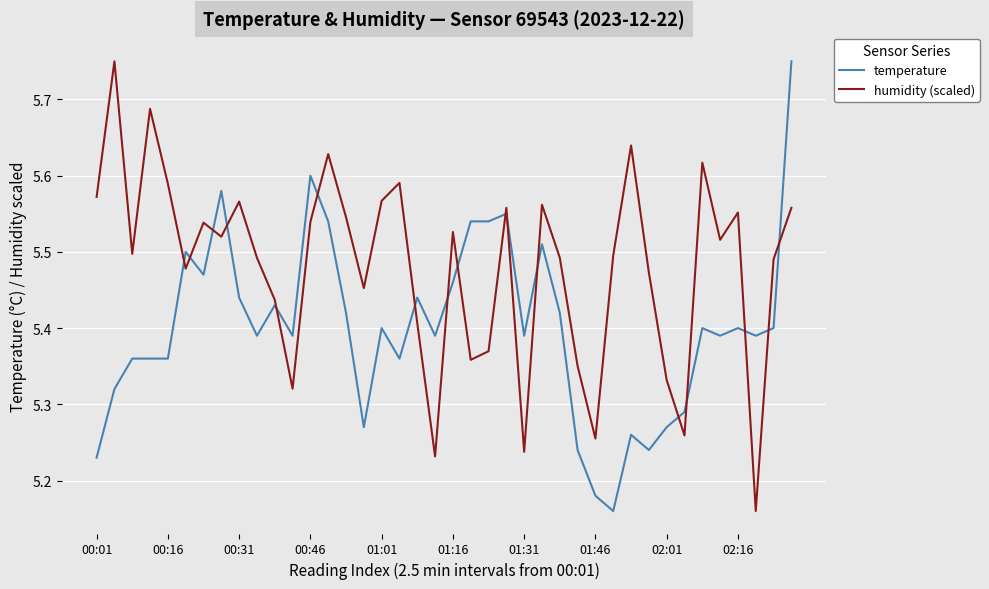

What is the difference between the maximum and minimum values in the temperature series?

0.6